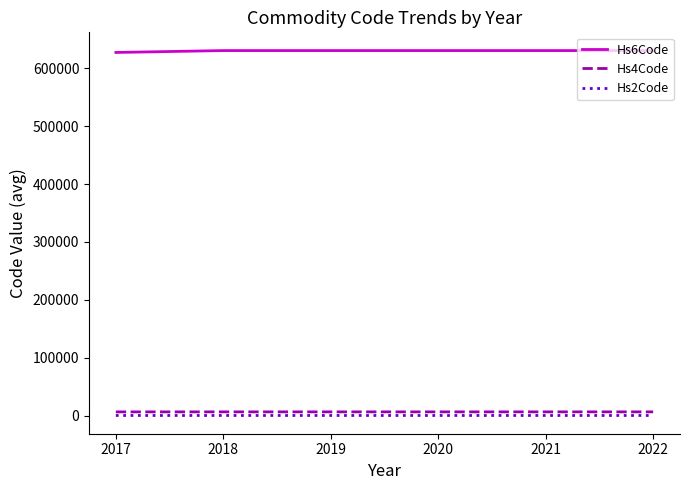

What is the average value of the Hs4Code series?

6303.6